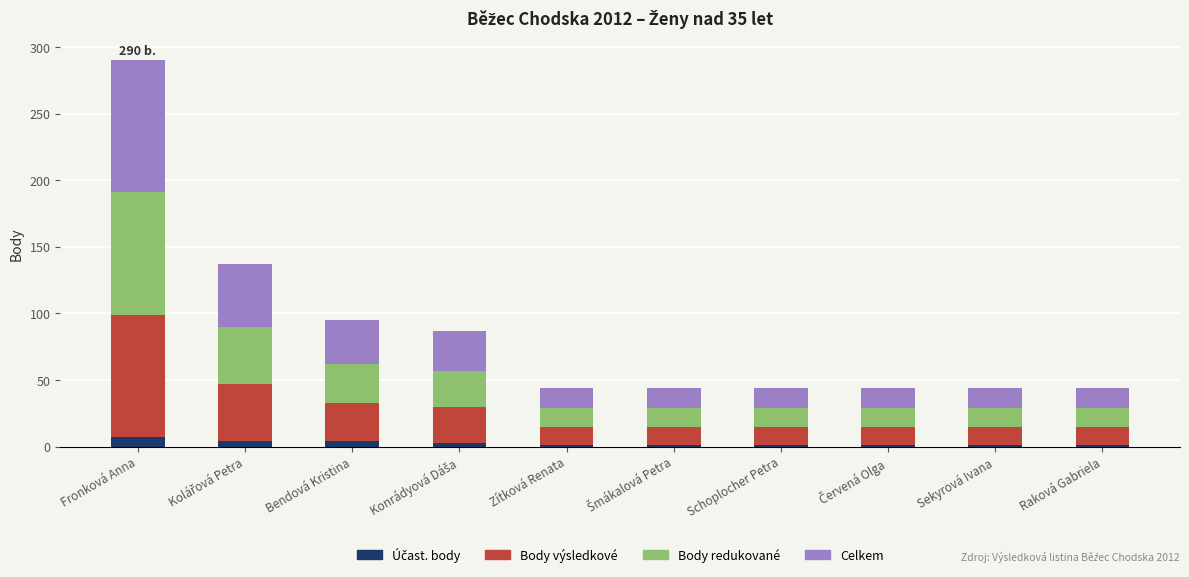

At which category is the sum across all series the highest?

Fronková Anna